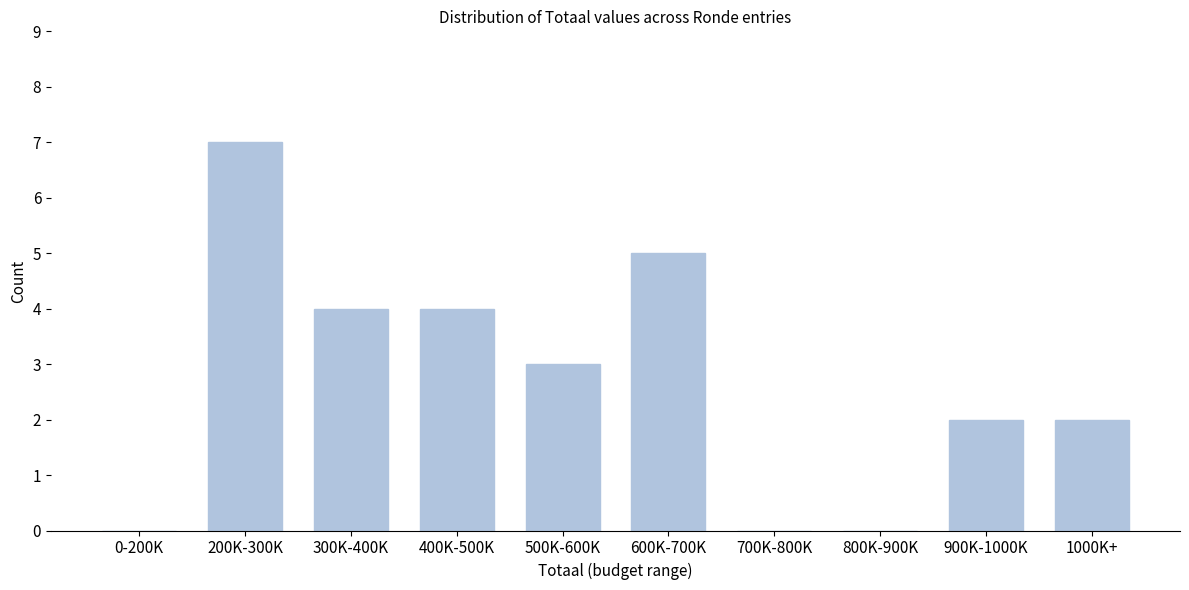

Reading left to right, transcribe all the data shown in this chart.

0-200K=0	200K-300K=7	300K-400K=4	400K-500K=4	500K-600K=3	600K-700K=5	700K-800K=0	800K-900K=0	900K-1000K=2	1000K+=2